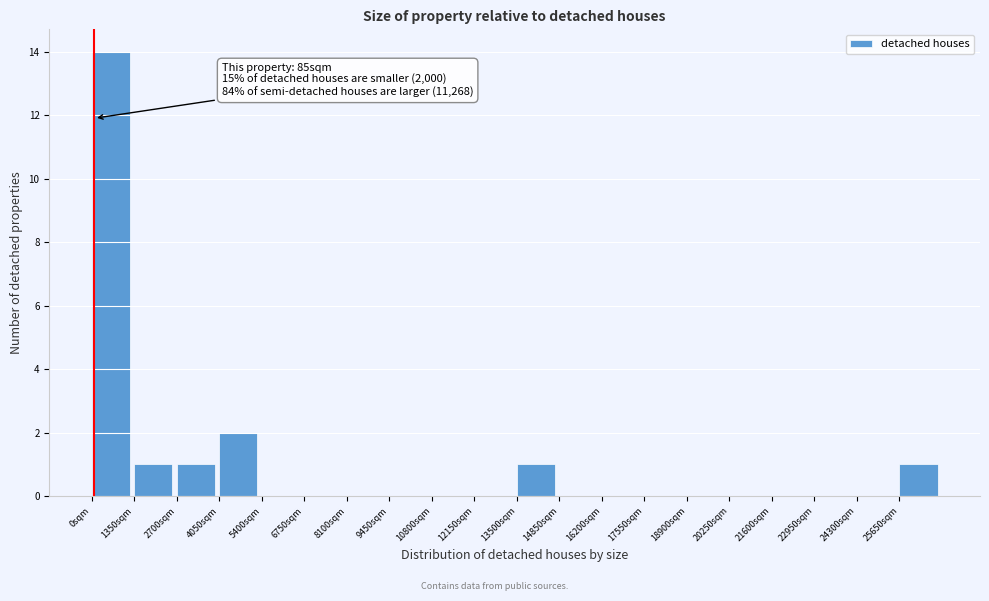

Over which range of the x-axis is the bar tallest?

0 to 1350